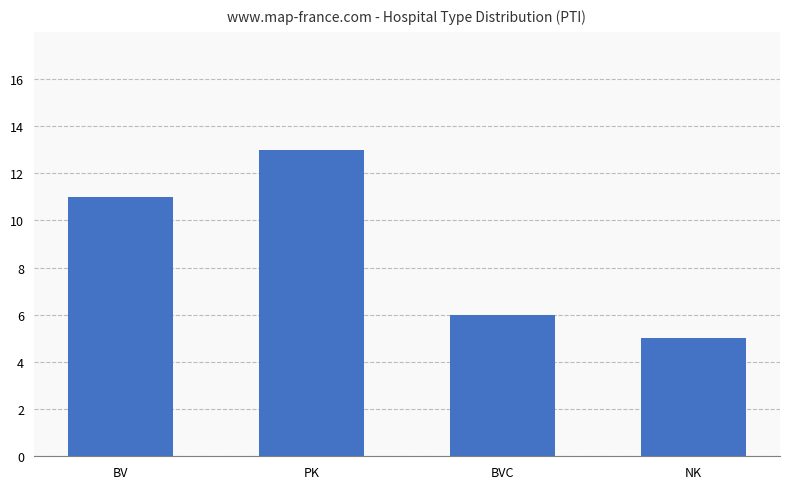

How many series are shown in this chart?

1